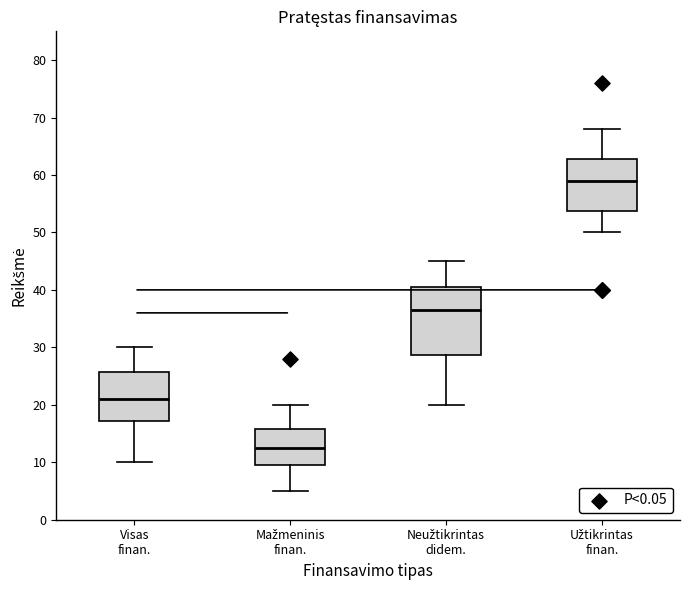

Reading left to right, read every box against the y-axis: the position of its median line, the range the box covers, and the ends of its whiskers. The values are not printed on the chart, so give them approximately, as read against the axis.

Visas finan.: median 21, box 17 to 26, whiskers 10 to 30
Mažmeninis finan.: median 13, box 10 to 16, whiskers 5 to 20
Neužtikrintas didem.: median 37, box 29 to 41, whiskers 20 to 45
Užtikrintas finan.: median 59, box 54 to 63, whiskers 50 to 68